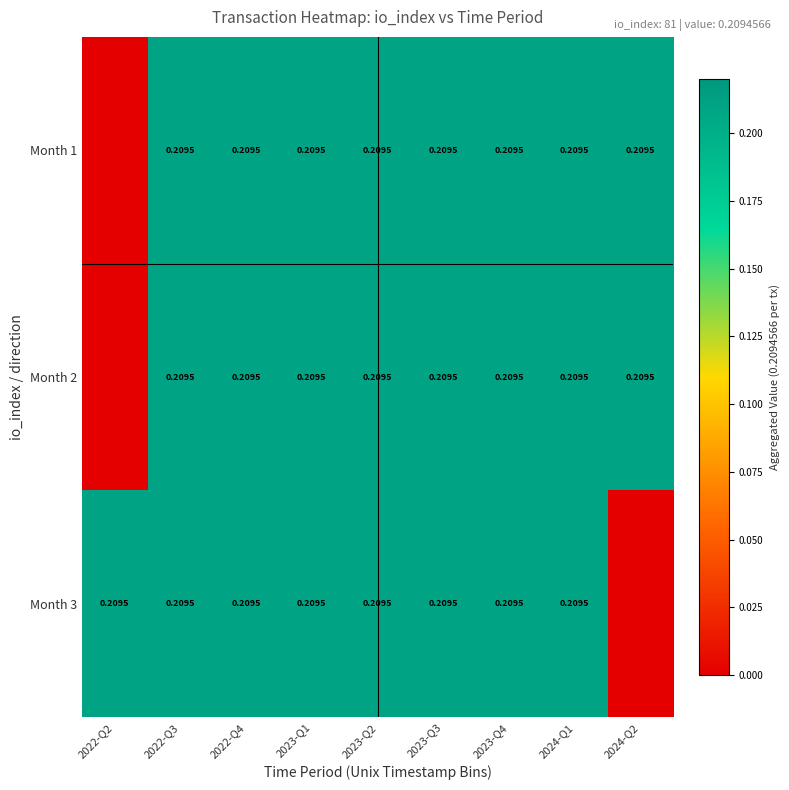

At which category is the sum across all series the highest?

2022-Q3